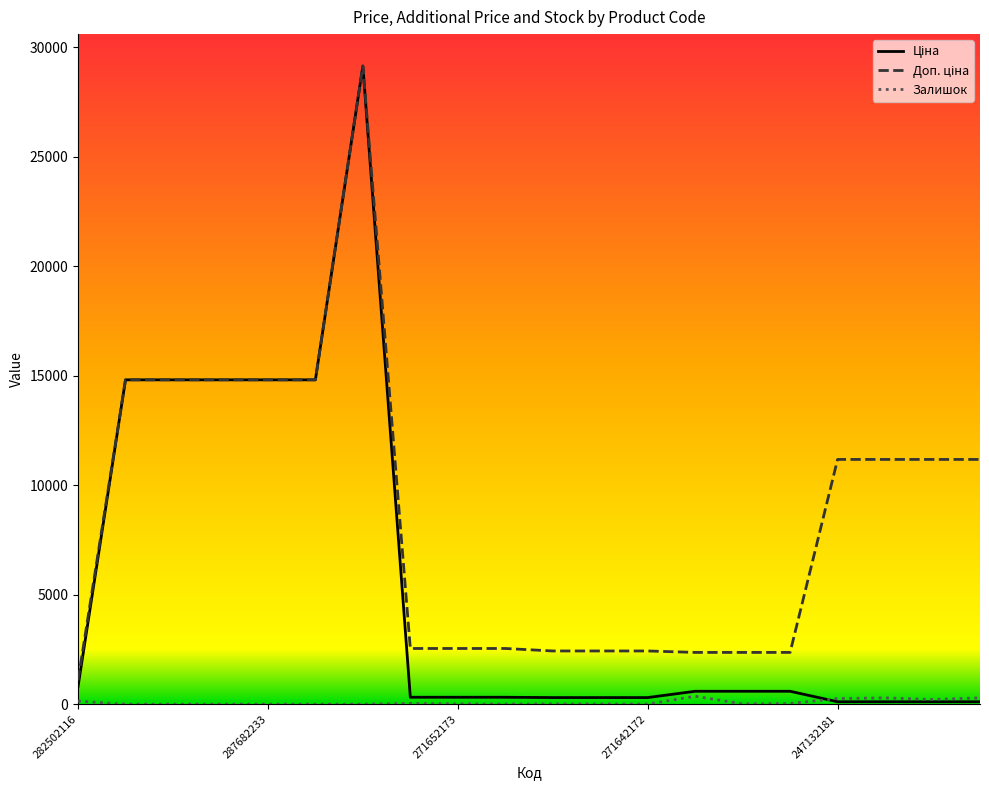

How many lines are shown in the chart?

3